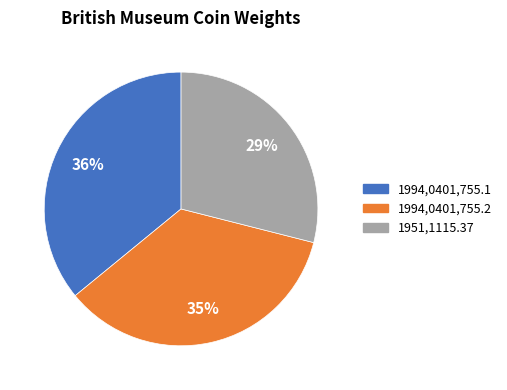

The 1994,0401,755.1 slice represents 36% of the pie. True or false?

True